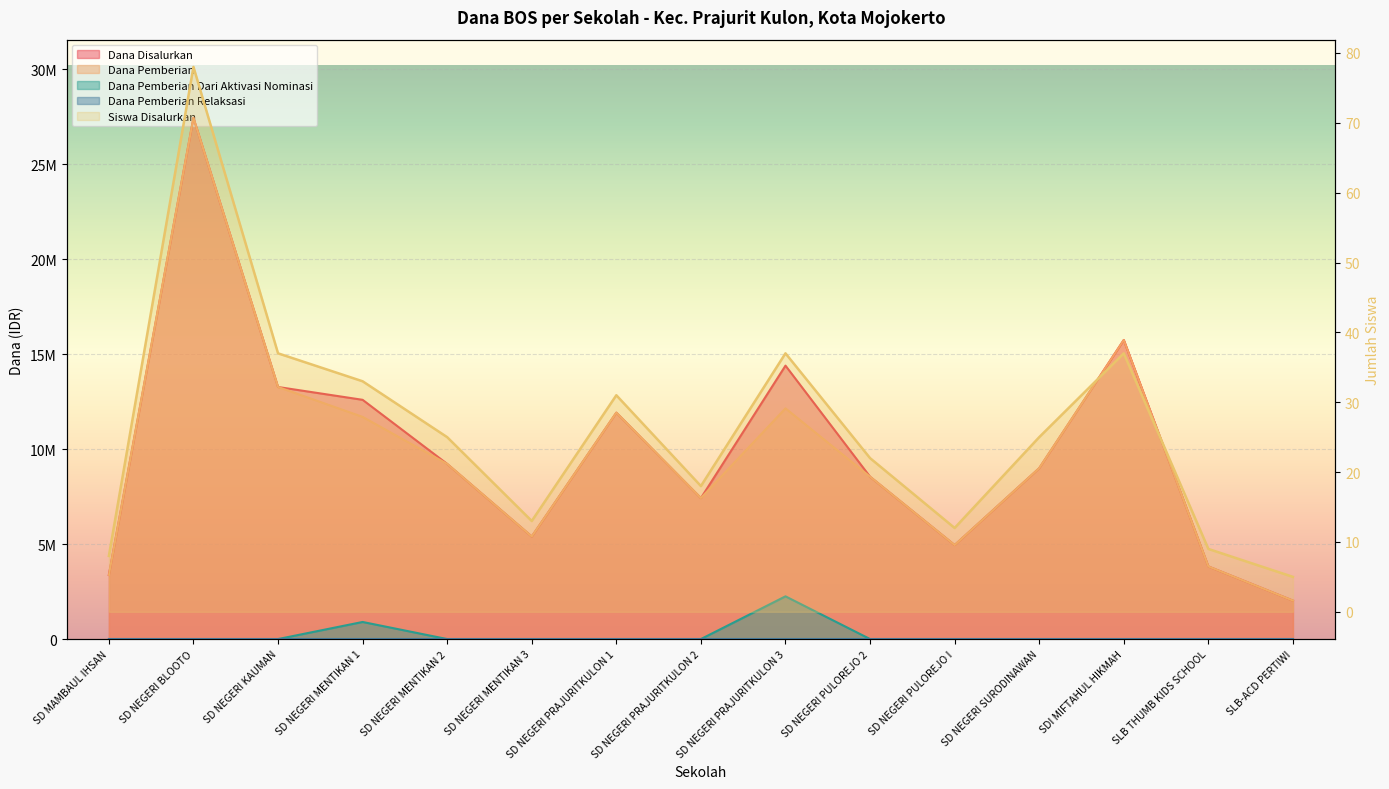

How many intersections are there between Dana Pemberian Dari Aktivasi Nominasi and Siswa Disalurkan?

4